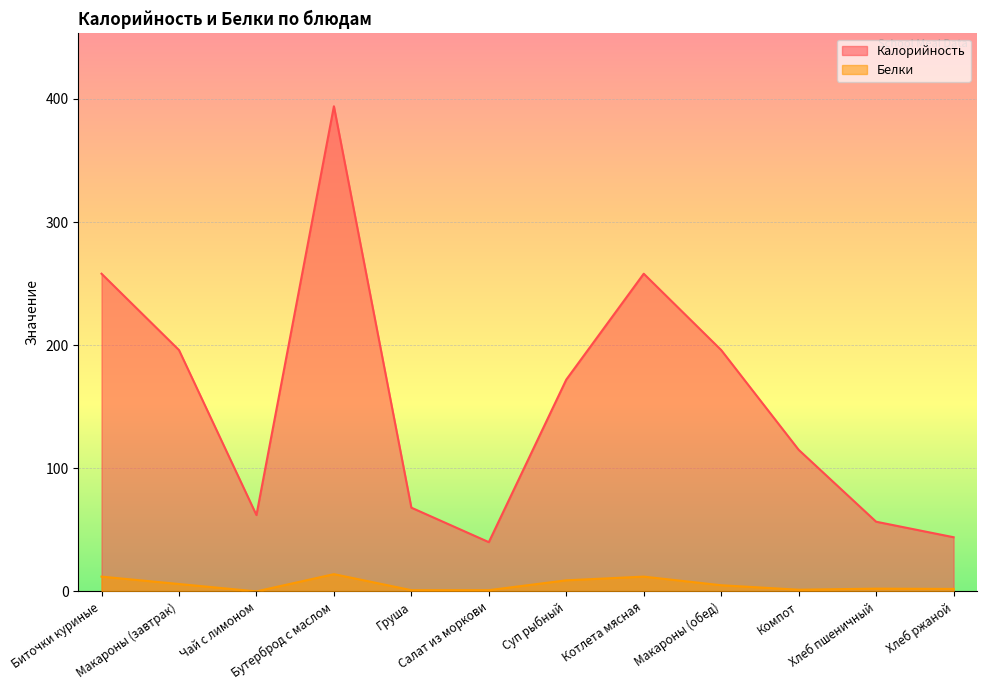

What is the value of the Калорийность point at the 5th from the left?

68.0